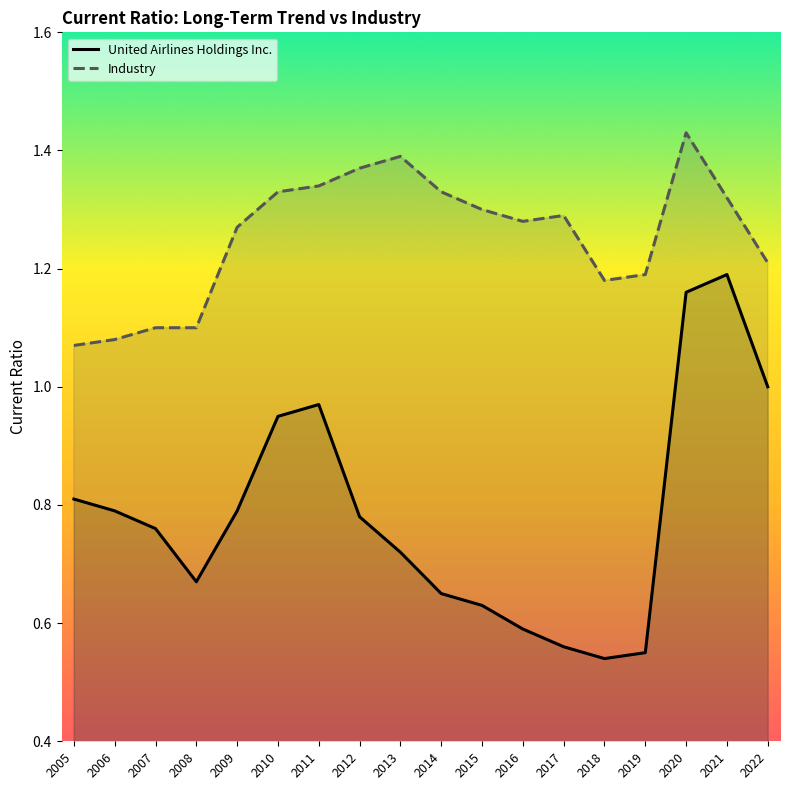

What is the difference between the maximum and minimum values in the United Airlines Holdings Inc. series?

0.6